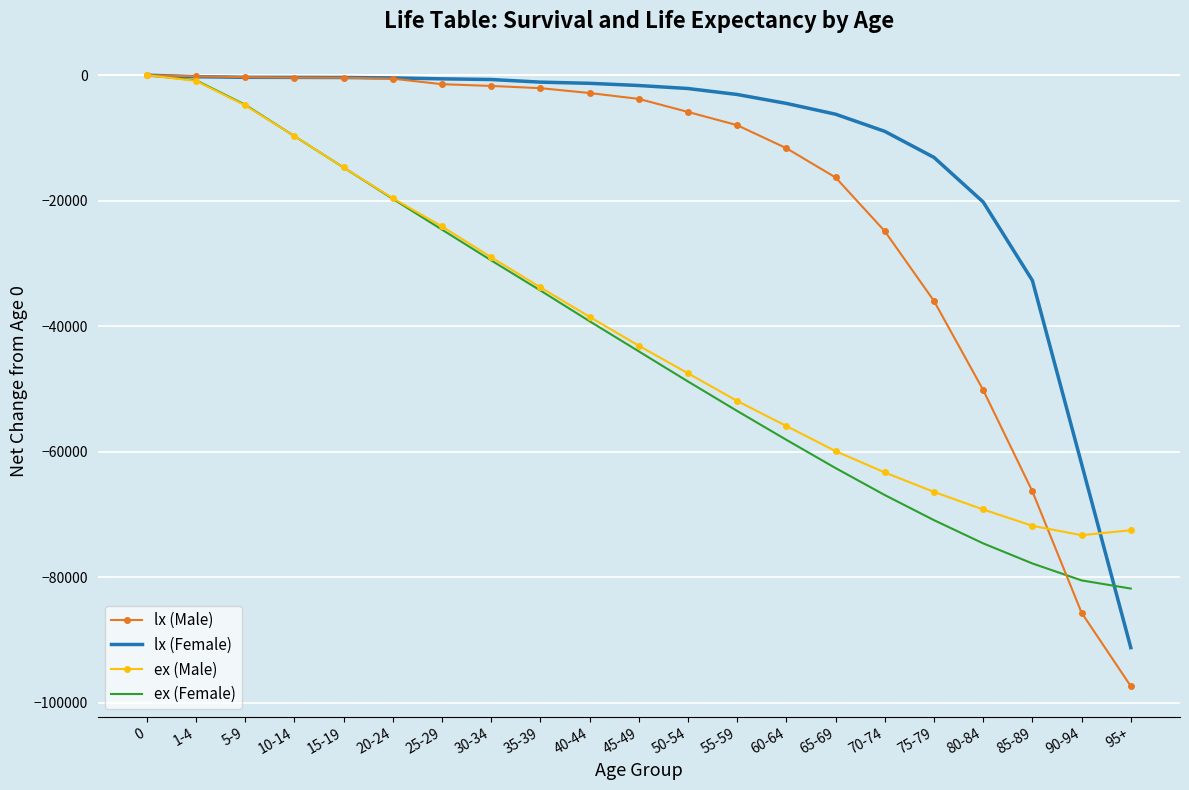

What is the lowest value of the ex (Male) series?

-73300.0